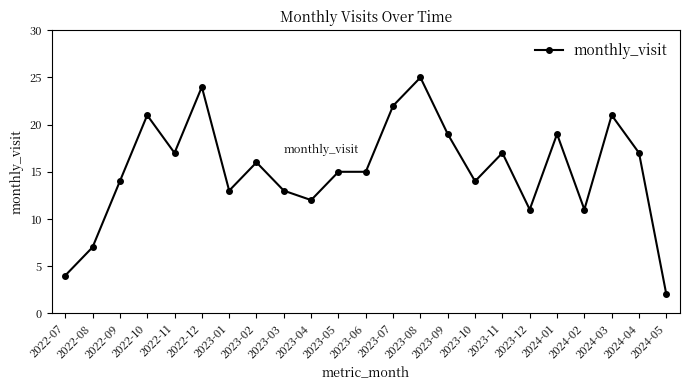

What is the label of the 15th point from the left?

2023-09